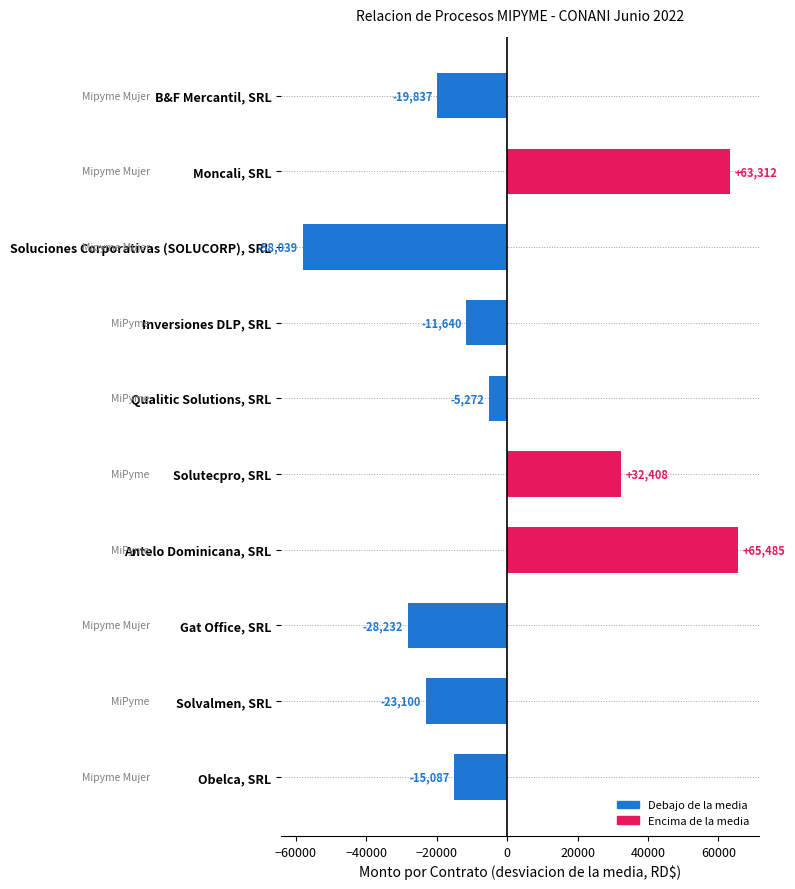

What is the value of the 8th bar from the top?

-28231.8